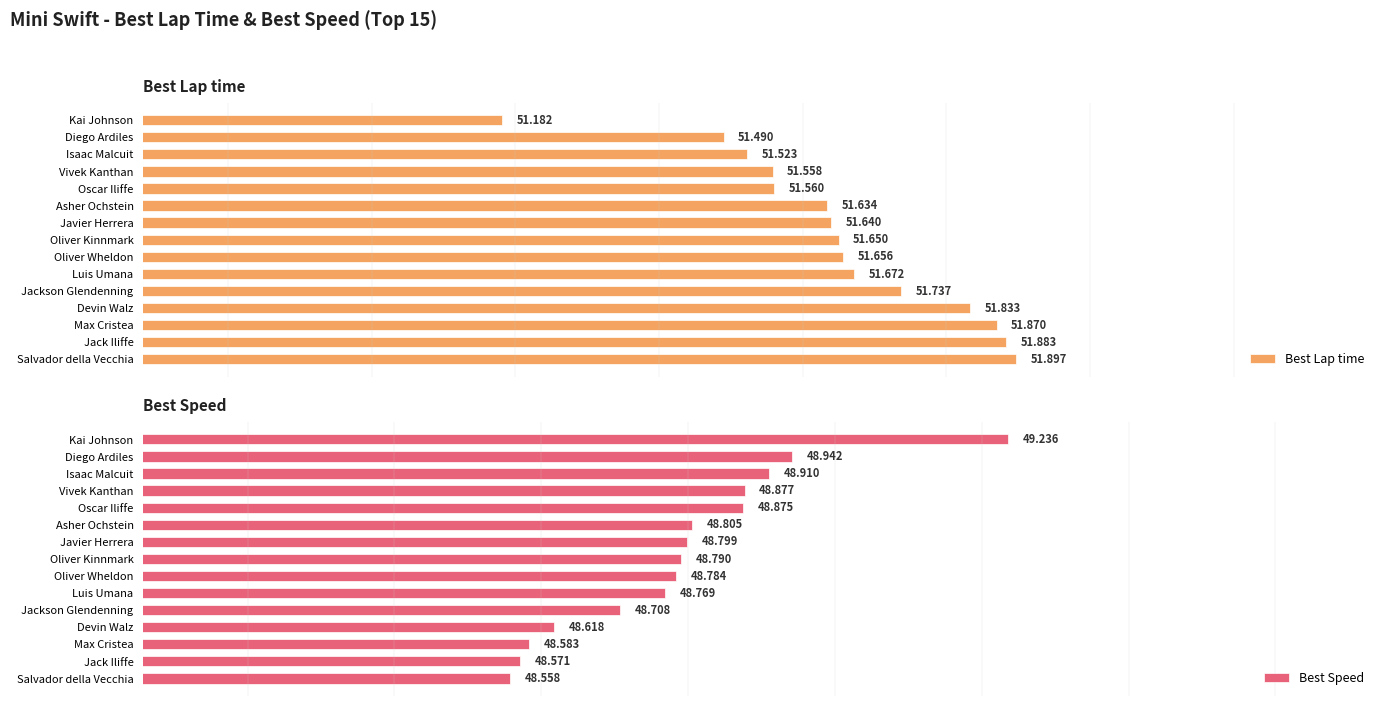

List the labels in order of Best Lap time value, smallest first.

Kai Johnson, Diego Ardiles, Isaac Malcuit, Vivek Kanthan, Oscar Iliffe, Asher Ochstein, Javier Herrera, Oliver Kinnmark, Oliver Wheldon, Luis Umana, Jackson Glendenning, Devin Walz, Max Cristea, Jack Iliffe, Salvador della Vecchia